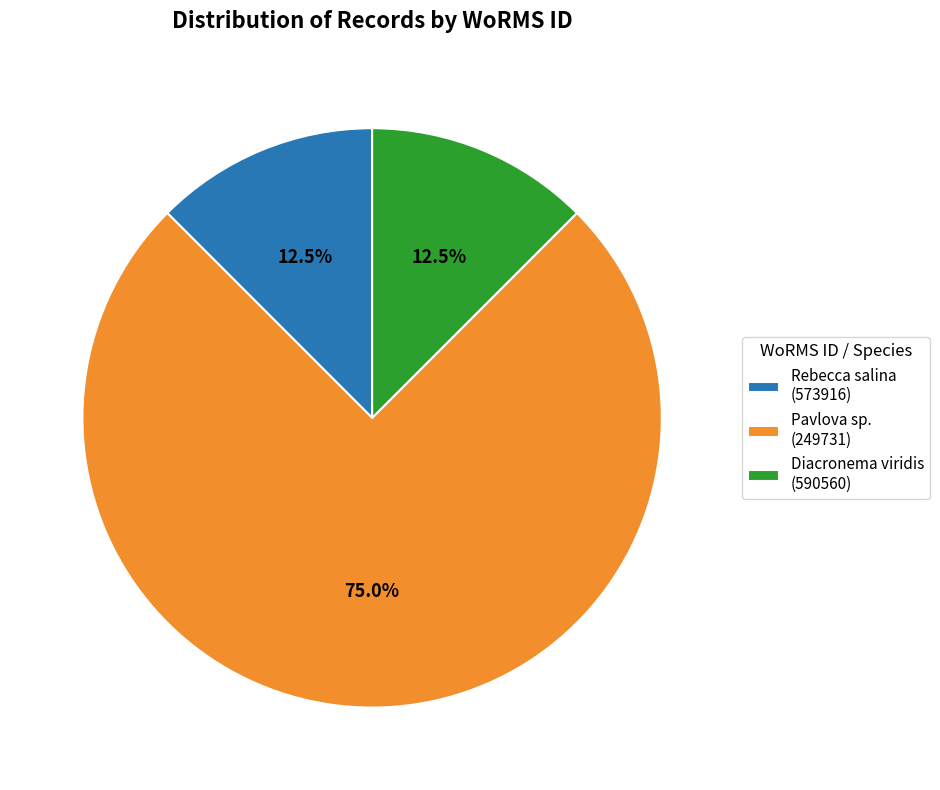

Is there any slice that represents more than half of the pie?

Yes